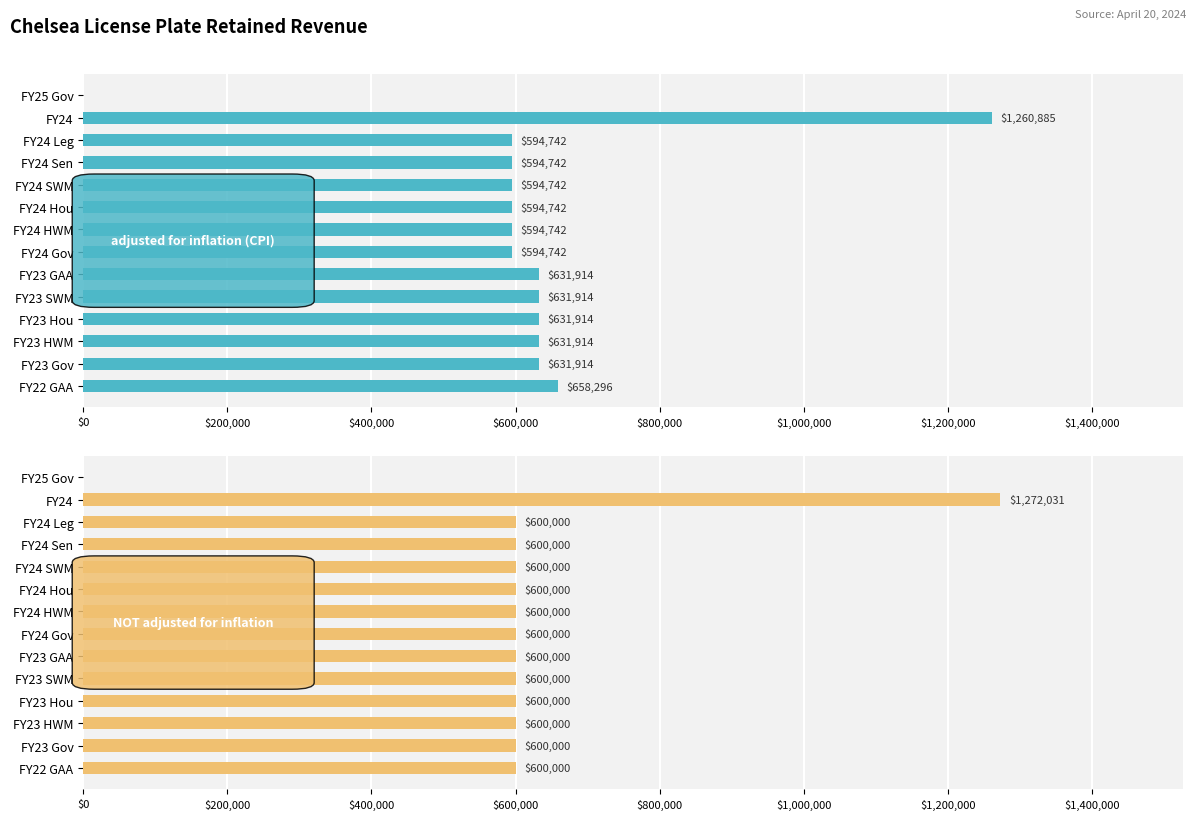

What is the highest value of the NOT adjusted for inflation series?

1272031